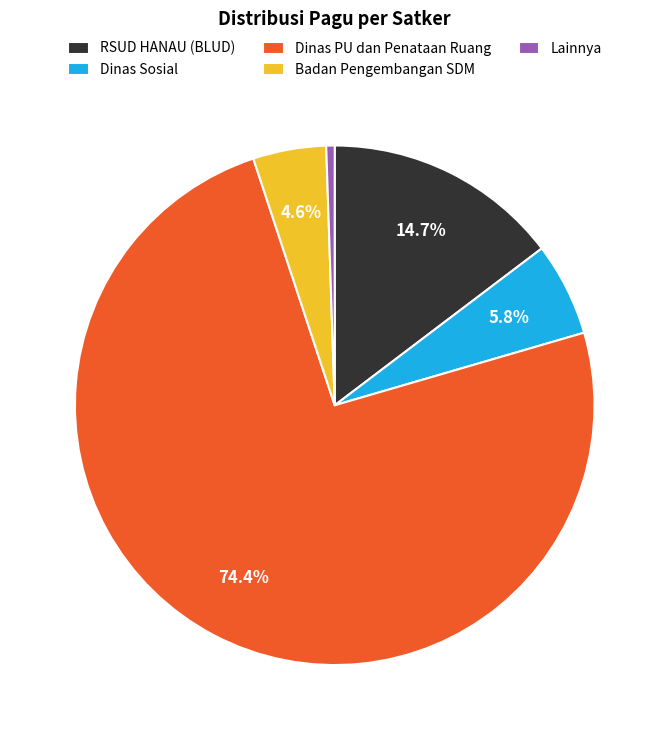

Which category has the biggest portion of the pie?

Dinas PU dan Penataan Ruang